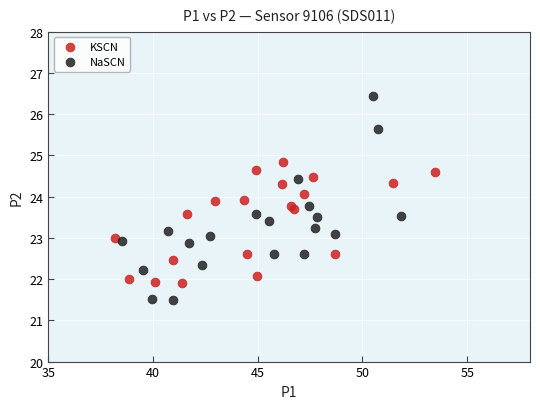

Which series has the widest spread of Y values?

NaSCN